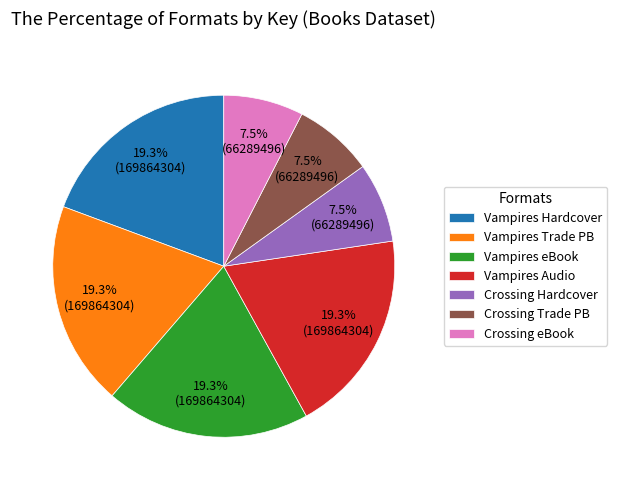

How much of the chart is everything except Crossing eBook?

92.5%